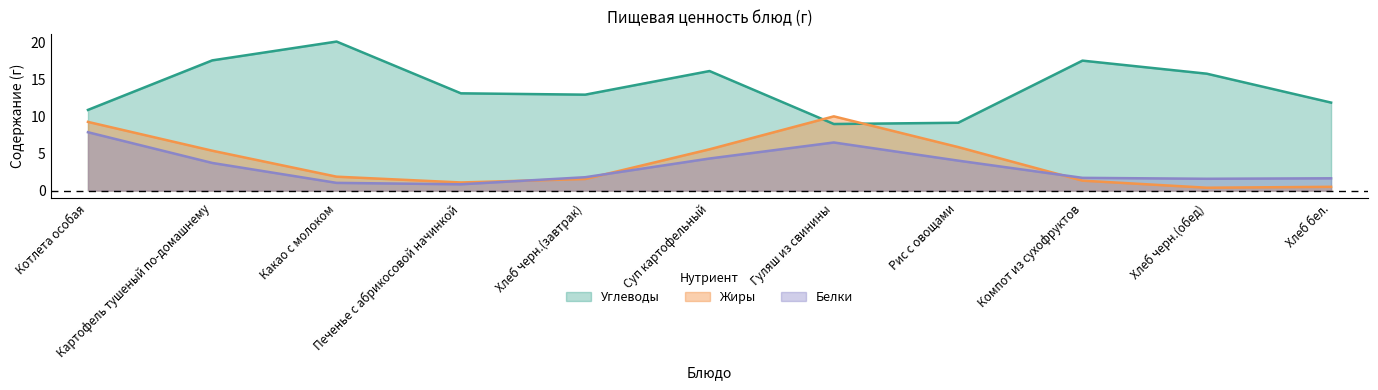

What is the total value across all series at Какао с молоком?

23.1